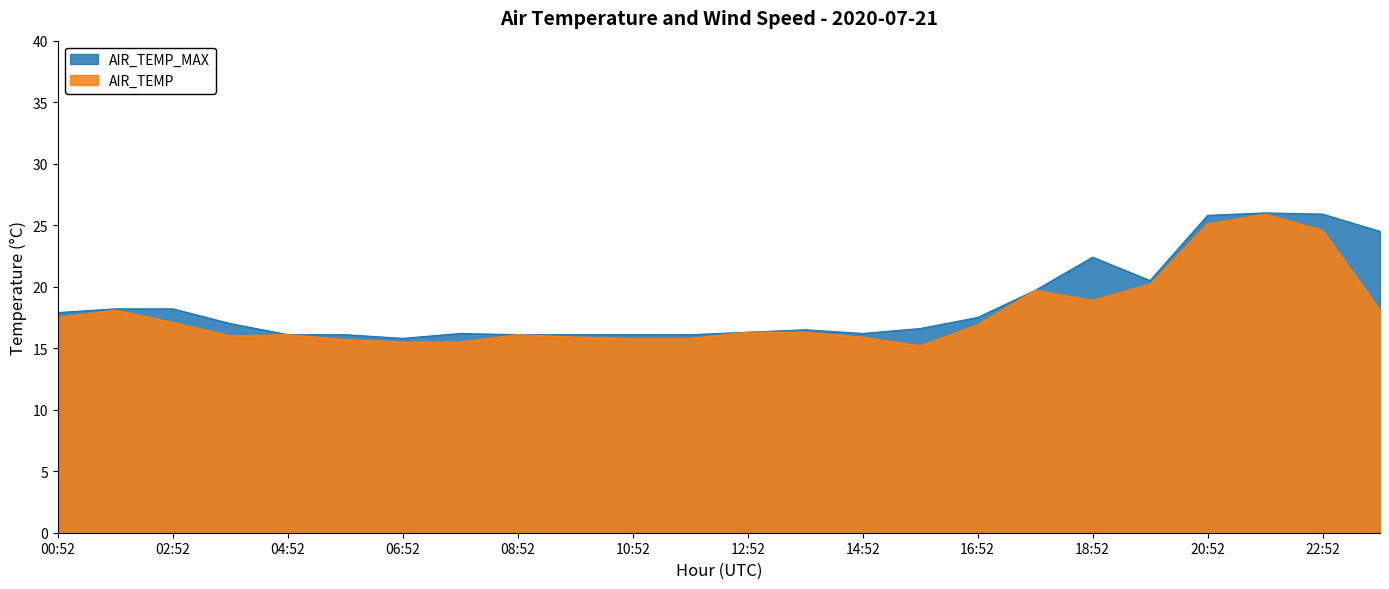

At which label does AIR_TEMP_MAX reach its peak?

21:52